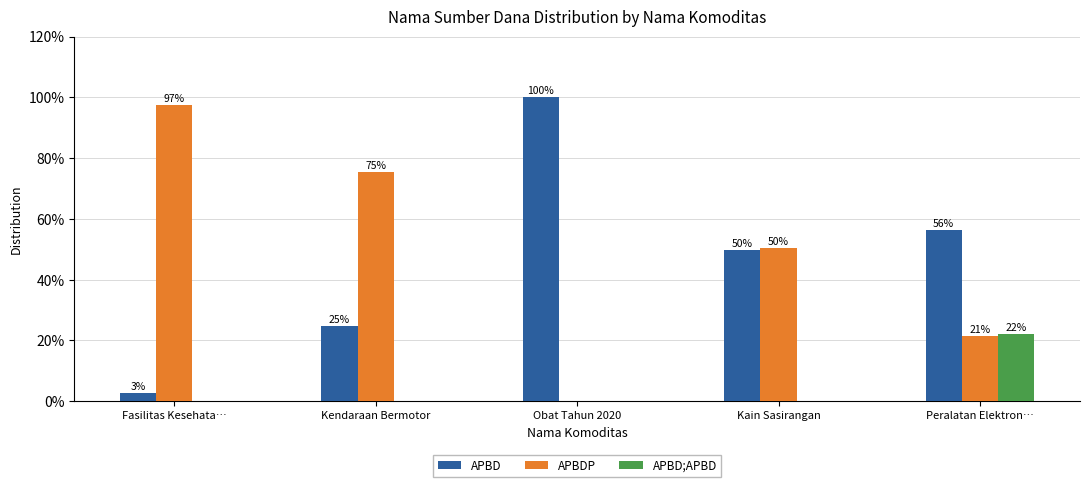

Reading left to right, list all the values displayed in this chart.

APBD: Fasilitas Kesehata…=2.7	Kendaraan Bermotor=24.6	Obat Tahun 2020=100.0	Kain Sasirangan=49.6	Peralatan Elektron…=56.3
APBDP: Fasilitas Kesehata…=97.3	Kendaraan Bermotor=75.4	Obat Tahun 2020=0.0	Kain Sasirangan=50.4	Peralatan Elektron…=21.5
APBD;APBD: Fasilitas Kesehata…=0.0	Kendaraan Bermotor=0.0	Obat Tahun 2020=0.0	Kain Sasirangan=0.0	Peralatan Elektron…=22.2